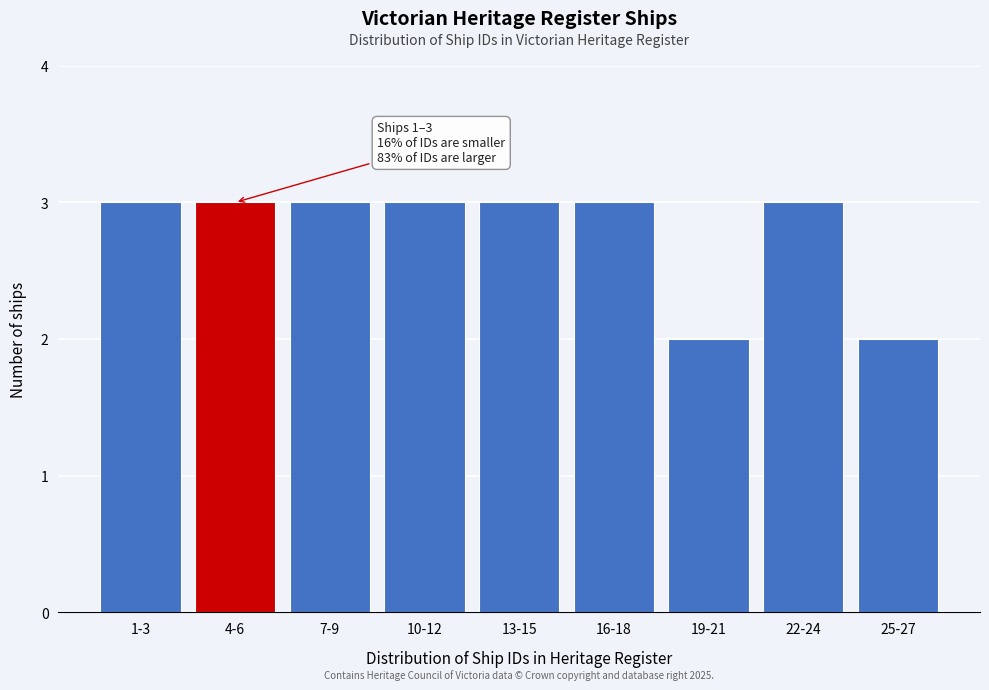

Reading left to right, extract all data points from this chart.

1-3=3	4-6=3	7-9=3	10-12=3	13-15=3	16-18=3	19-21=2	22-24=3	25-27=2